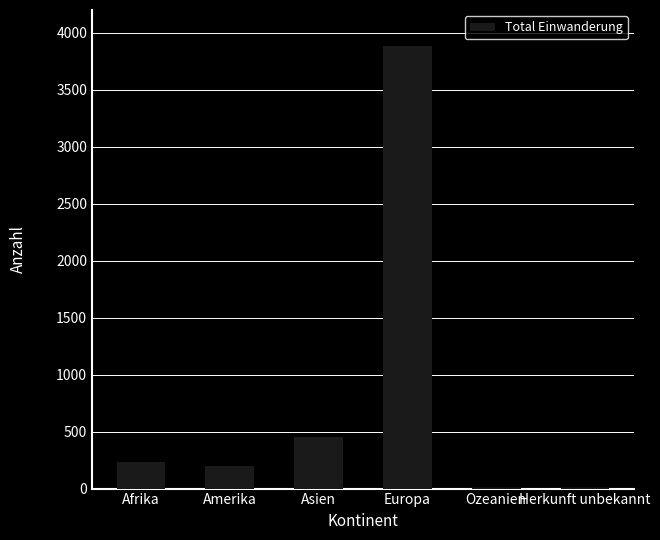

Read the value at Asien, to the nearest 10.

460